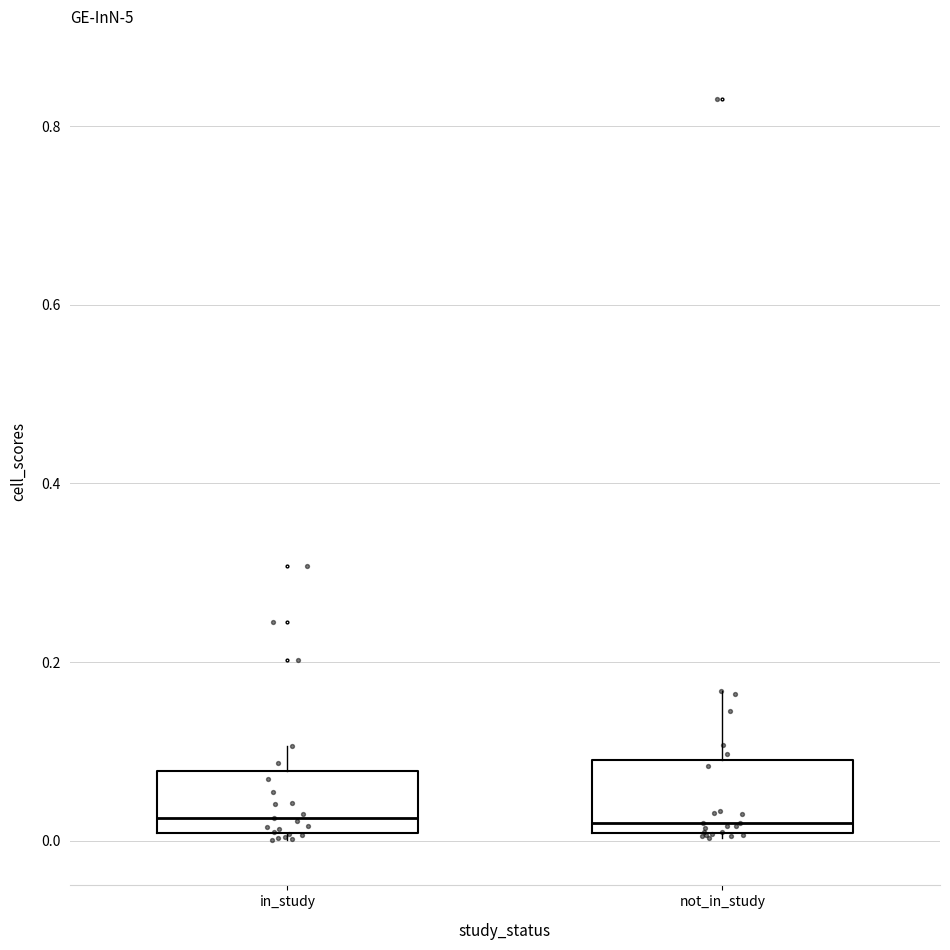

Reading left to right, transcribe this box plot: for each box, give where its median line is, the range the box spans, and where its two whiskers end, as read against the y-axis. The values are not printed on the chart, so give them approximately, as read against the axis.

in_study: median 0.02, box 0.00 to 0.08, whiskers 0.00 (just below the box's lower edge) to 0.10
not_in_study: median 0.02, box 0.00 to 0.10, whiskers 0.00 to 0.16